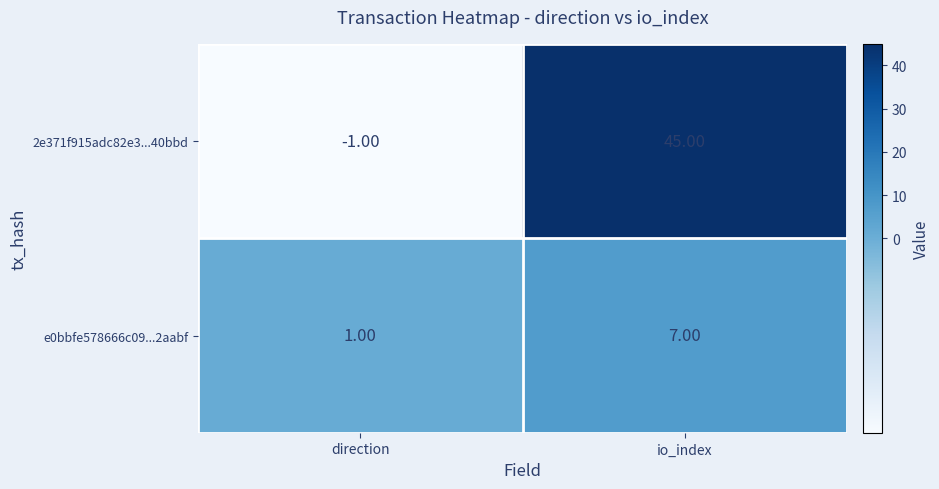

At which label does 2e371f915adc82e3...40bbd reach its peak?

io_index